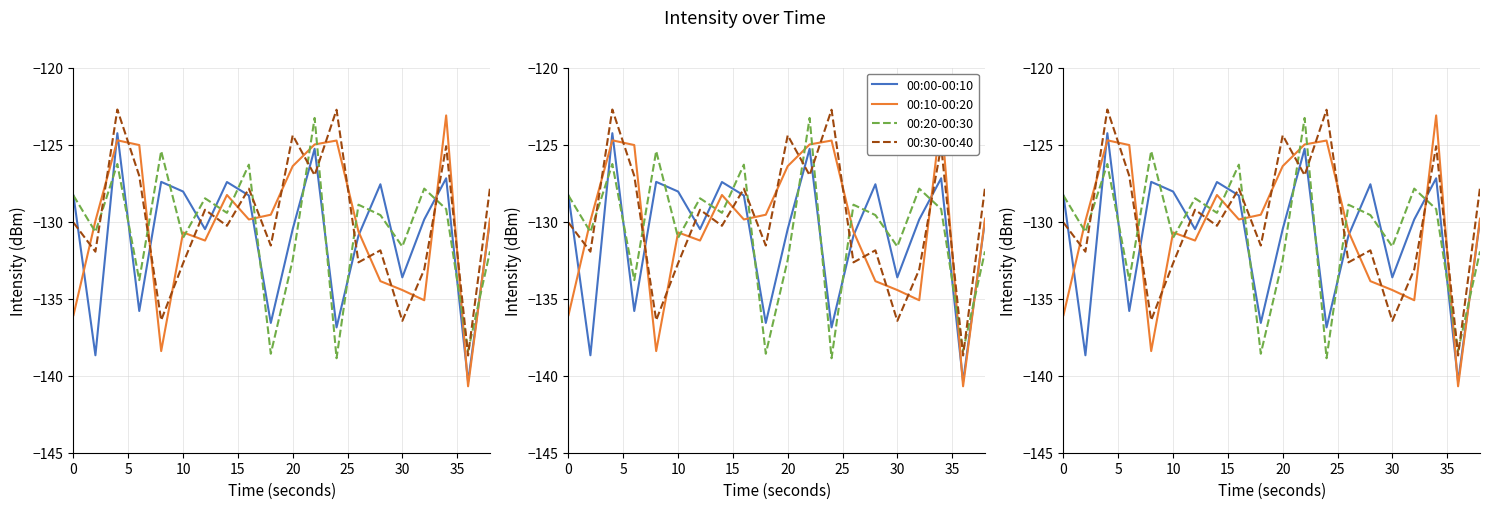

What is the approximate value of 00:30-00:40 at 35?

-130.3